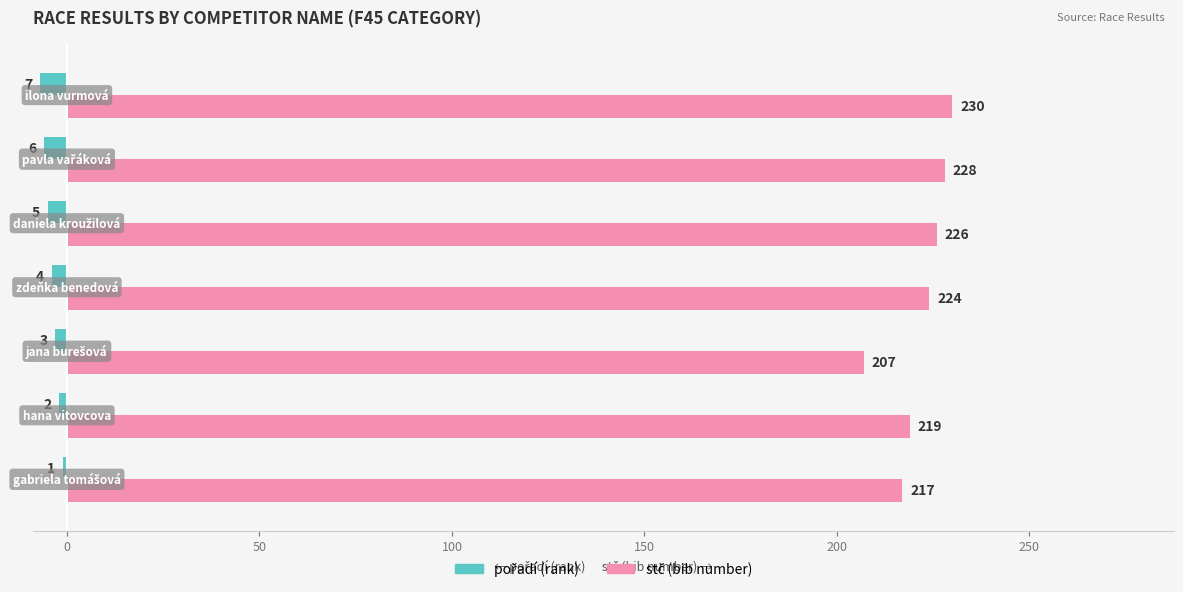

What is the smallest value displayed?

-7